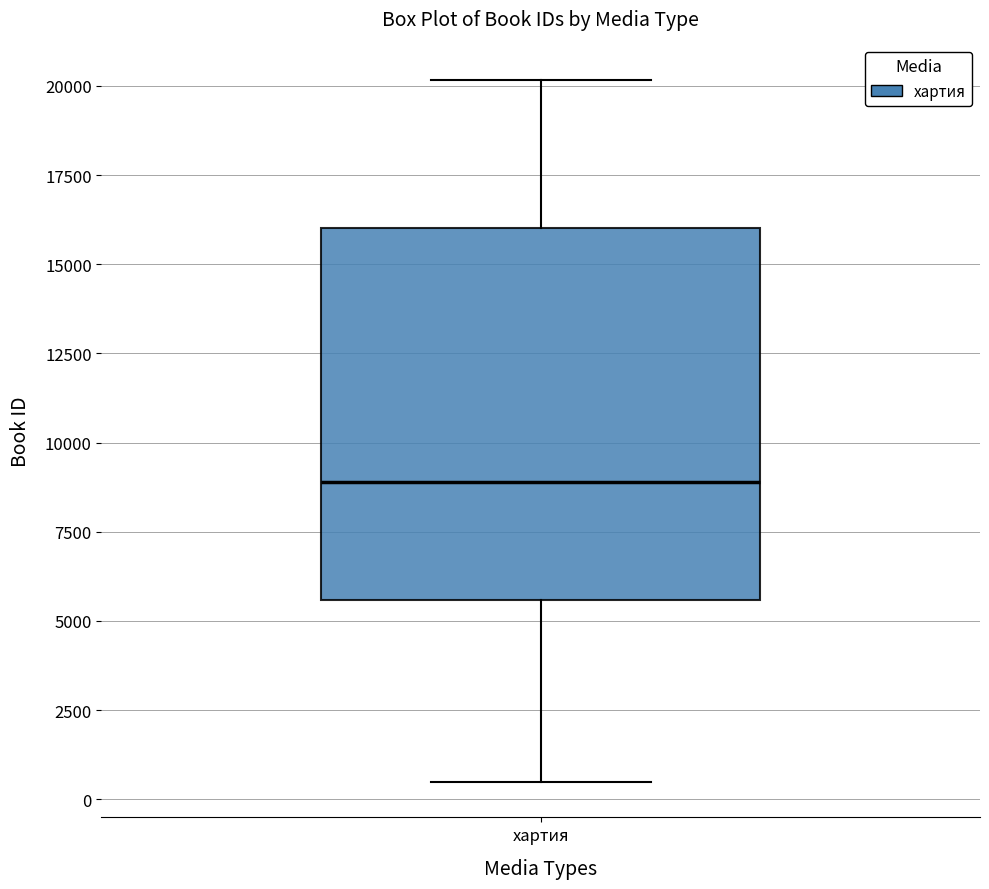

Transcribe this box plot: give where the median line is, the range the box spans, and where the two whiskers end, as read against the y-axis. The values are not printed on the chart, so give them approximately, as read against the axis.

median 9000, box 5500 to 16000, whiskers 500 to 20000